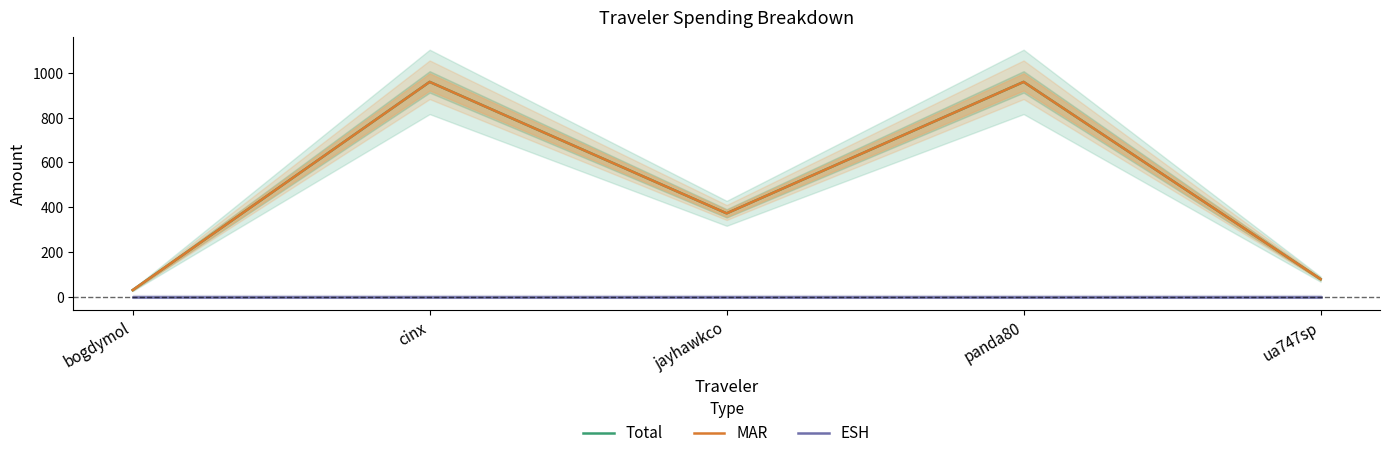

Is it true that MAR equals 959.1 at panda80?

True